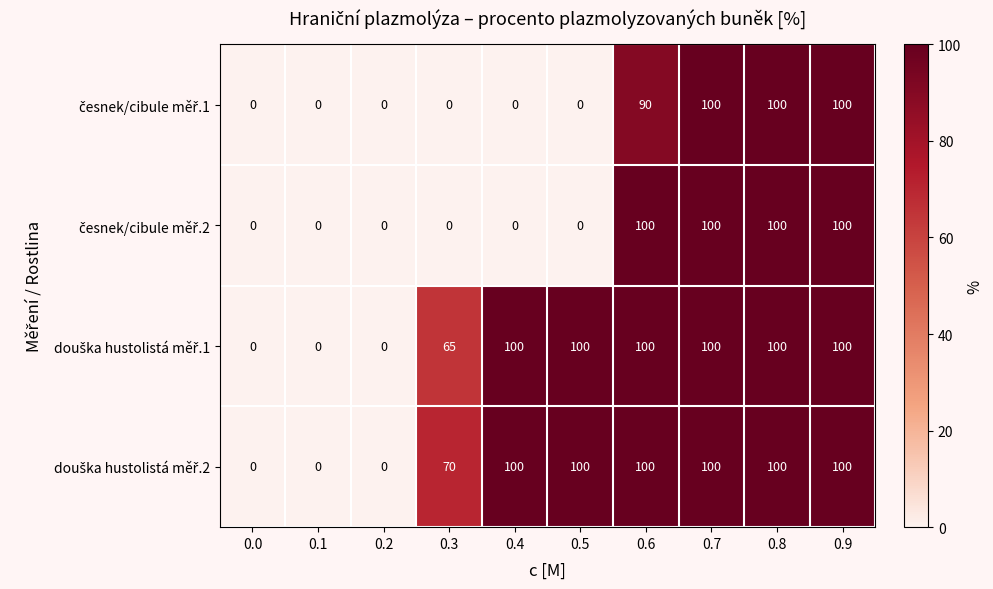

What is the spread (max minus min) of values at 0.6?

10